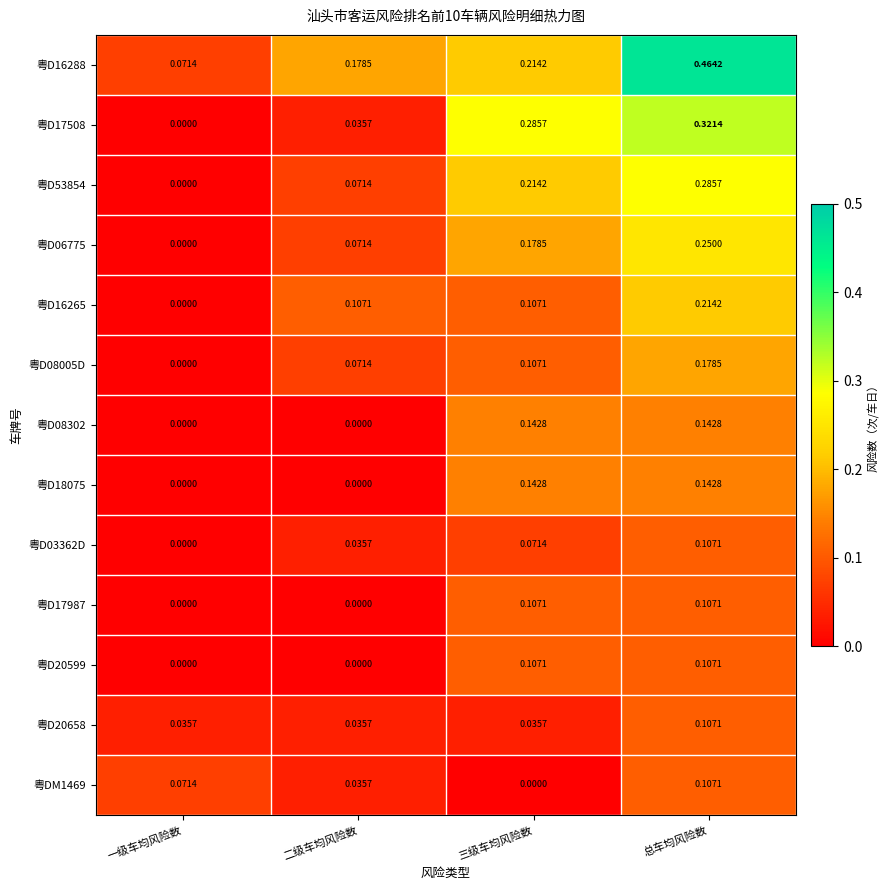

At which category is the sum across all series the highest?

总车均风险数